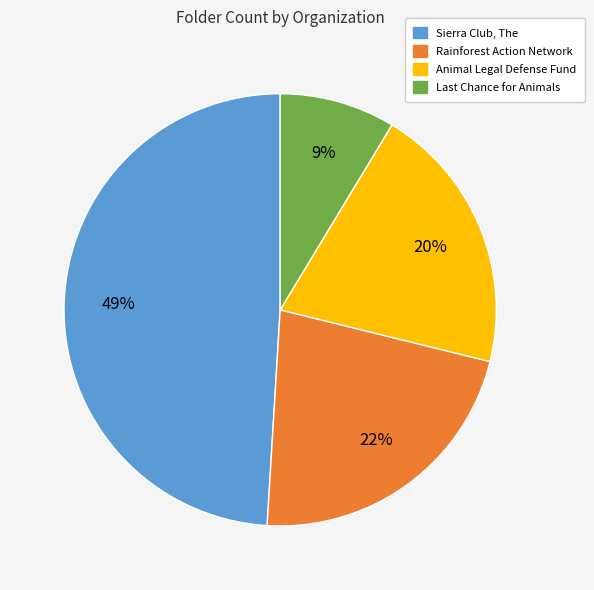

How many slices are in this pie chart?

4